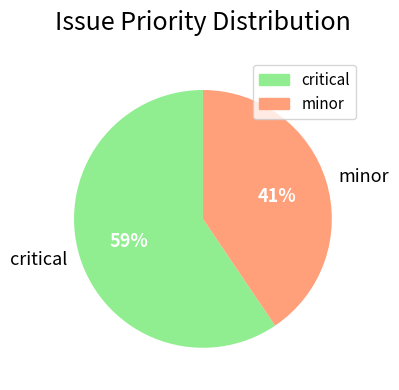

Combined, do critical and minor account for over 50%?

Yes